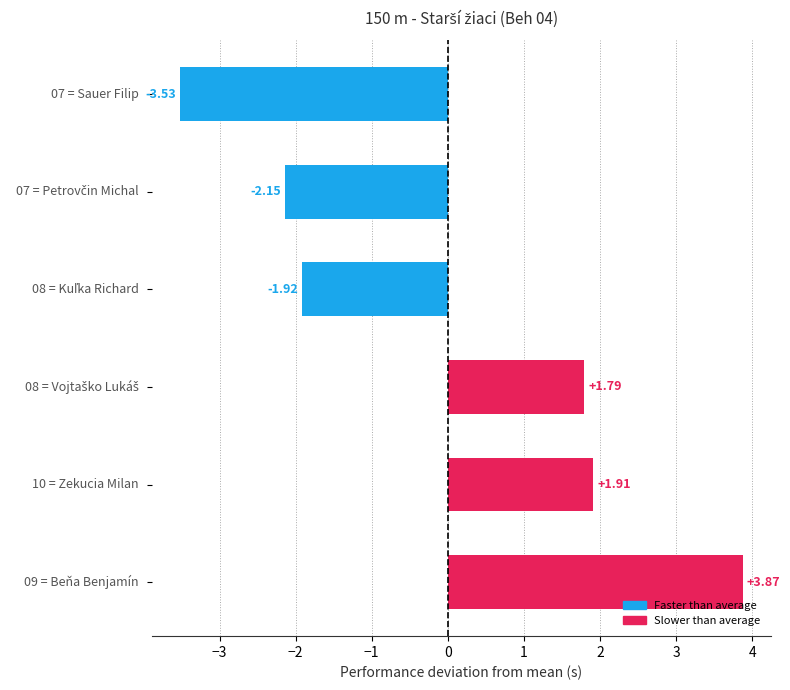

How many data points are less than 1?

3